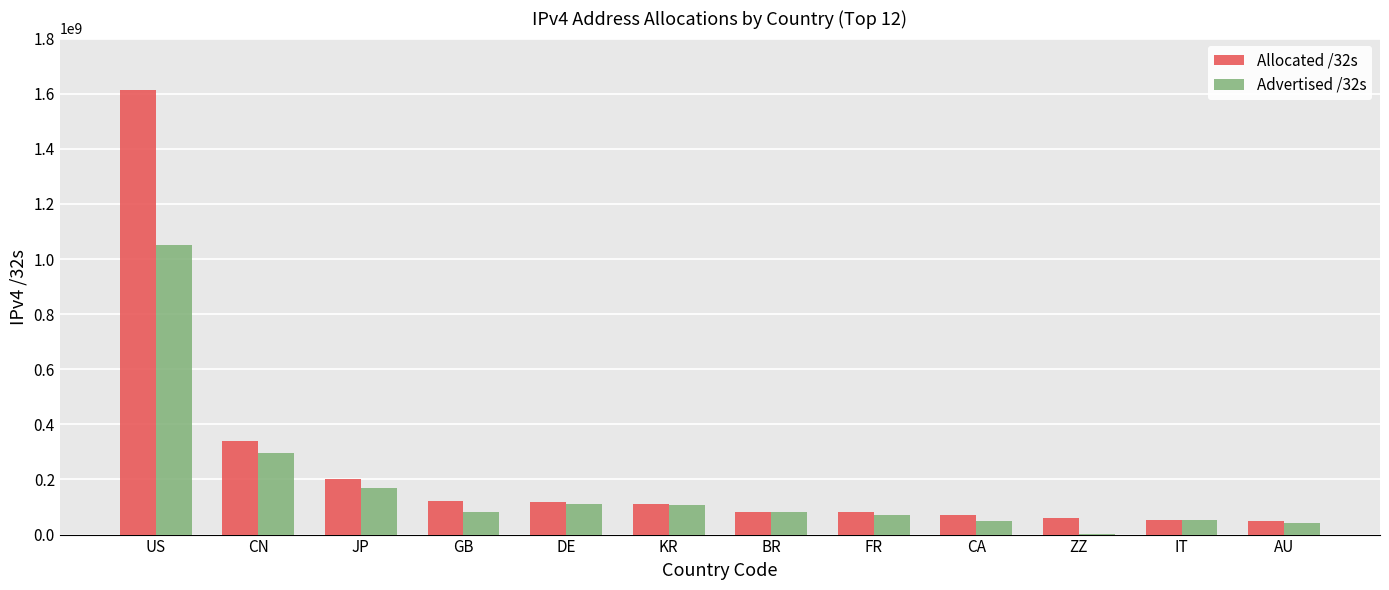

Is it true that Advertised /32s equals 297478400 at CN?

True